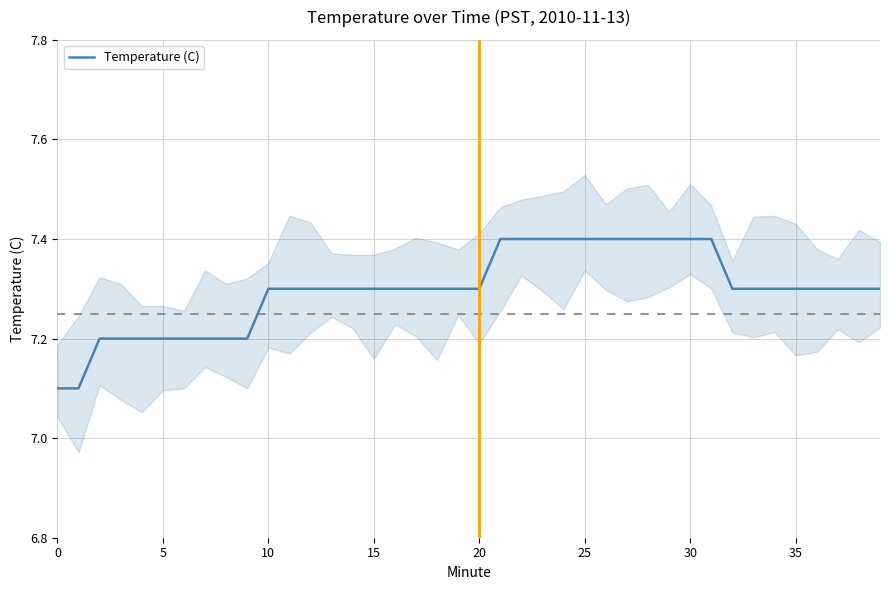

How many data points does each series have?

40